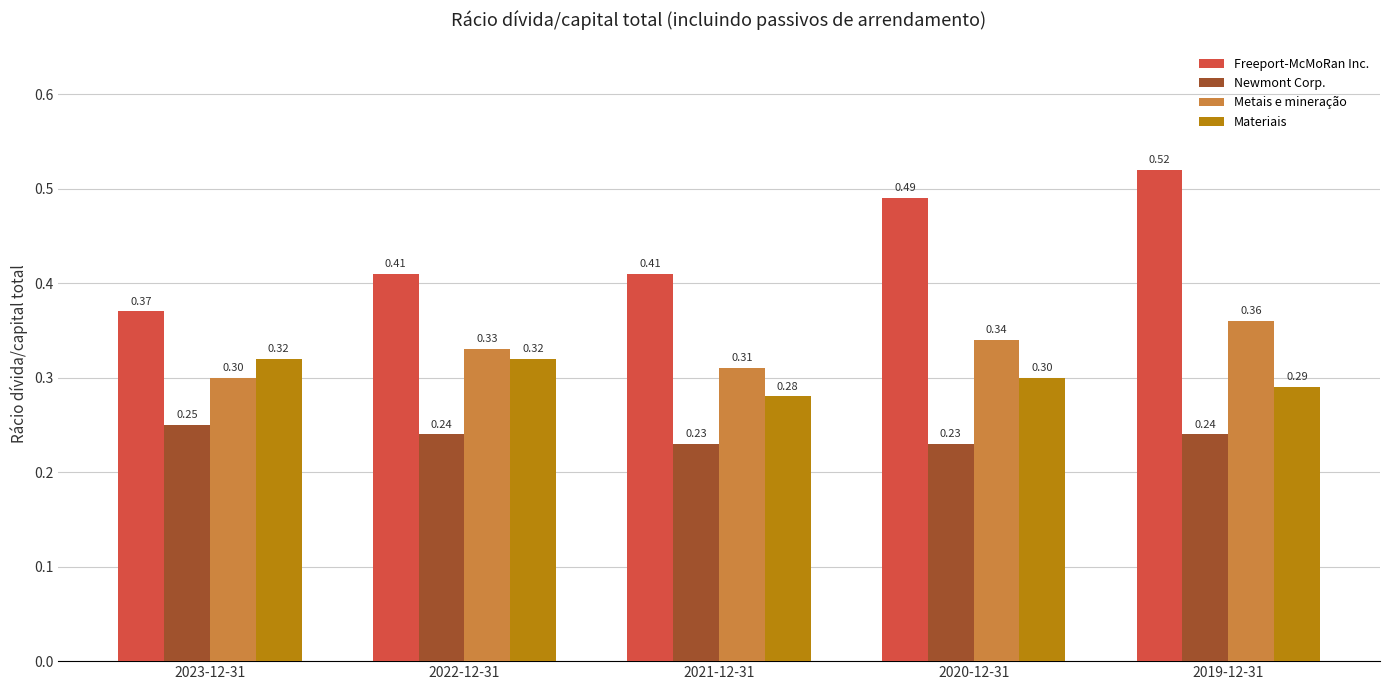

How many Metais e mineração values are between 0 and 1?

5